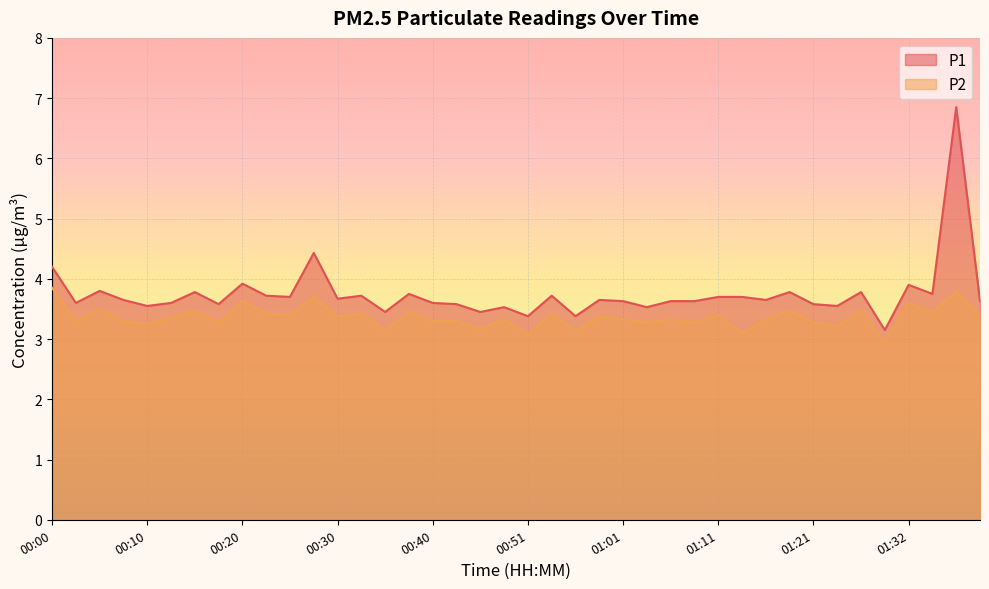

Where is P1 nearest to the value 5?

00:28